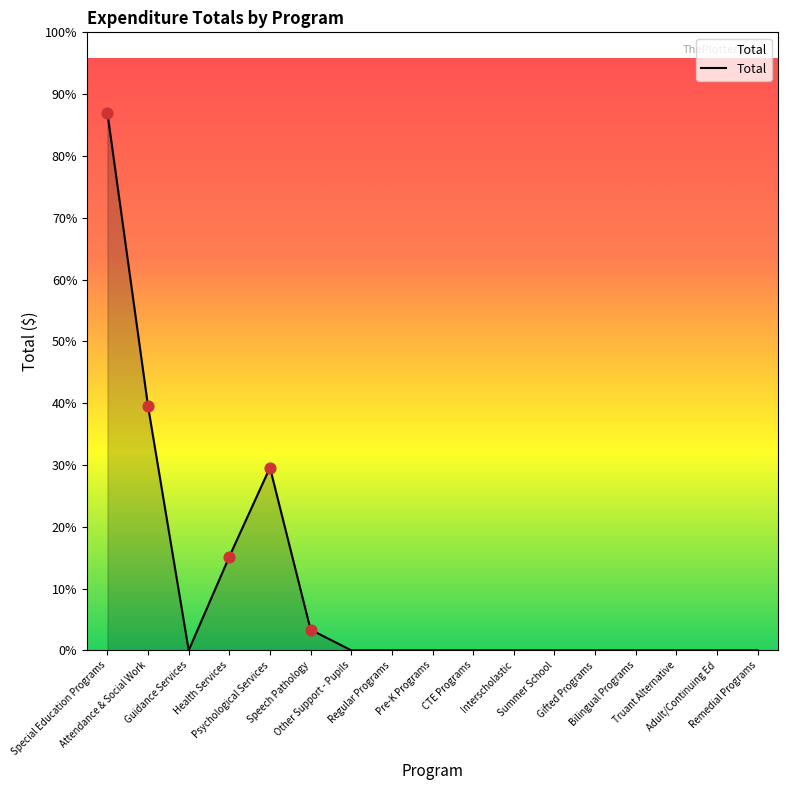

Between Health Services and Adult/Continuing Ed, which is larger?

Health Services